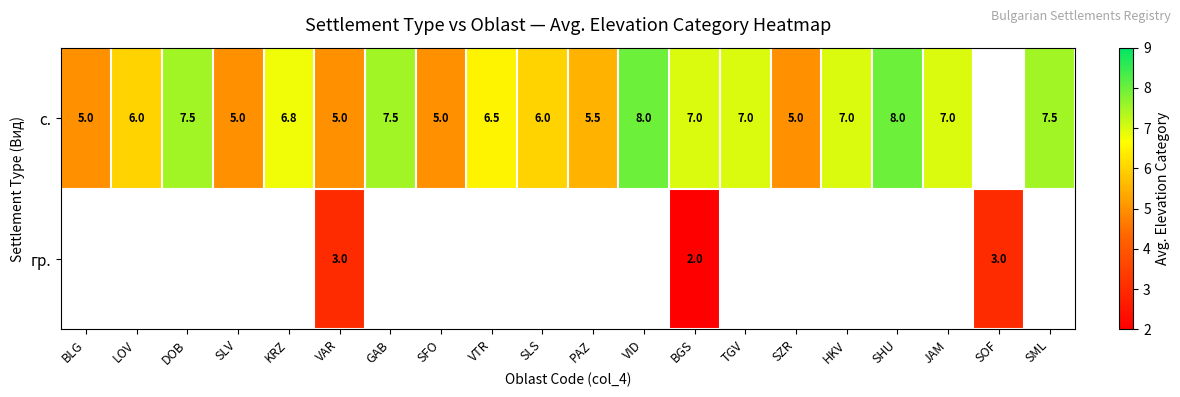

At which category is the sum across all series the highest?

BGS